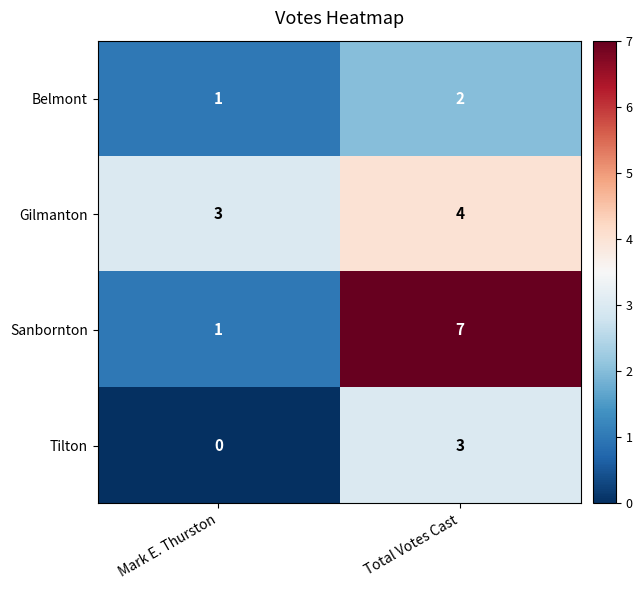

Which series changed the most between Mark E. Thurston and Total Votes Cast?

Sanbornton